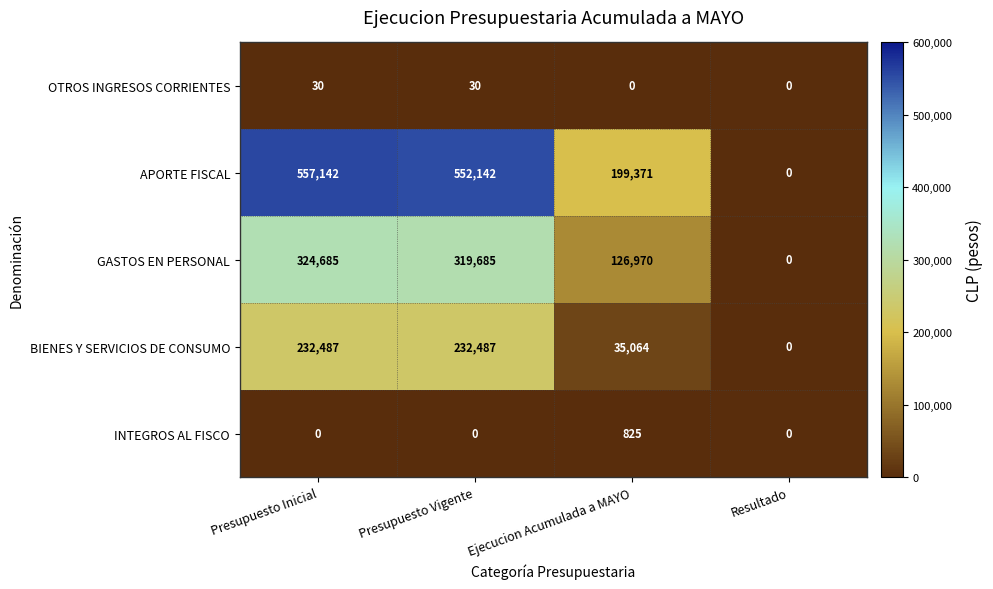

How many categories are shown in the chart?

4